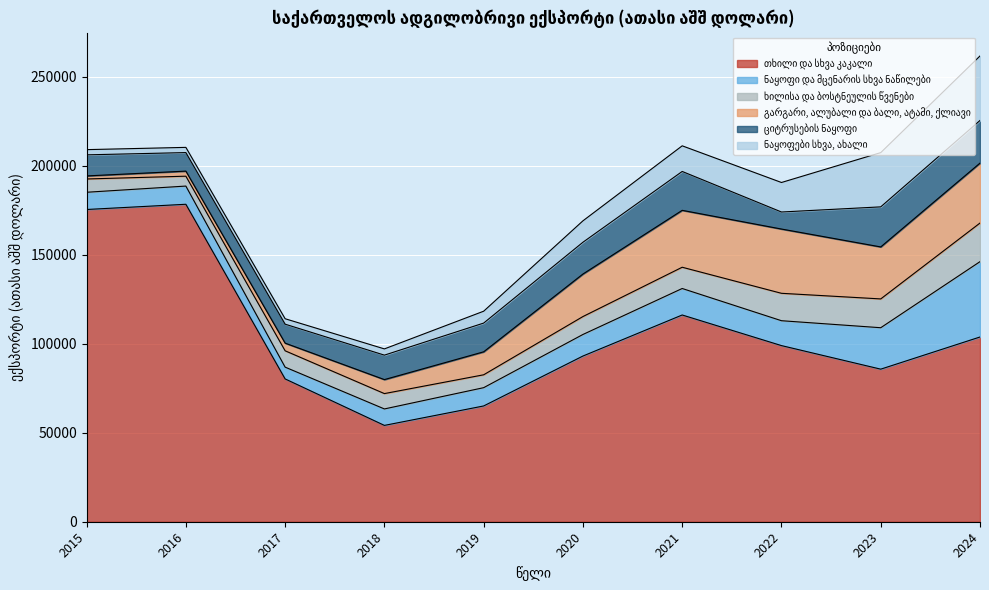

What are all the series names shown in the legend?

თხილი და სხვა კაკალი, ნაყოფი და მცენარის სხვა ნაწილები, ხილისა და ბოსტნეულის წვენები, გარგარი, ალუბალი და ბალი, ატამი, ქლიავი, ციტრუსების ნაყოფი, ნაყოფები სხვა, ახალი